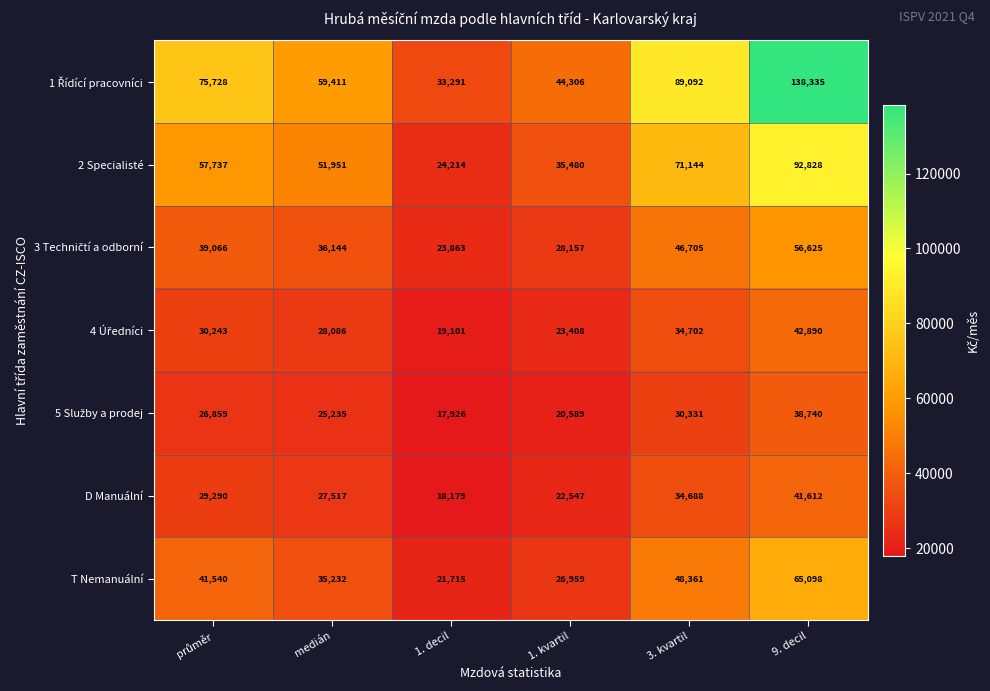

What is the difference between the second highest and minimum values in the T Nemanuální series?

26646